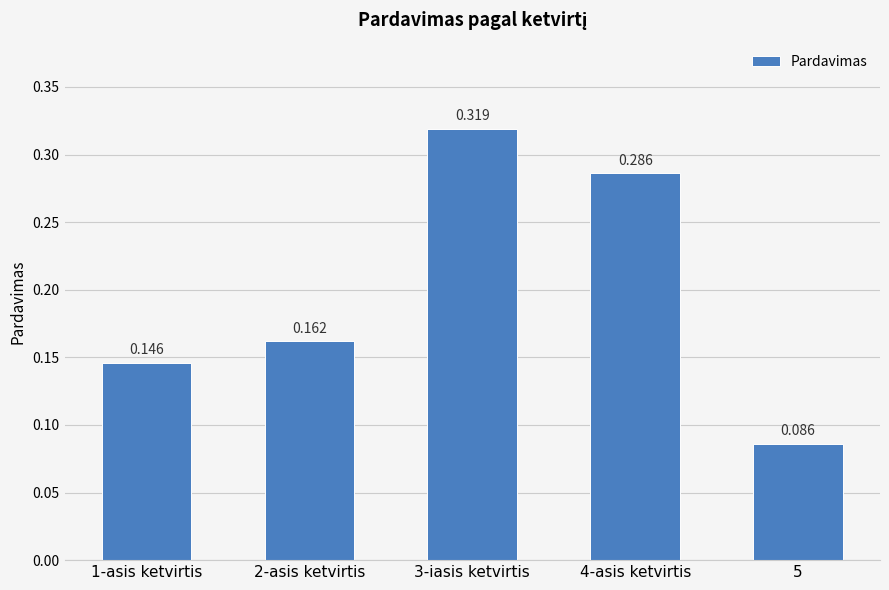

Count the values in the range 0 to 1.

5